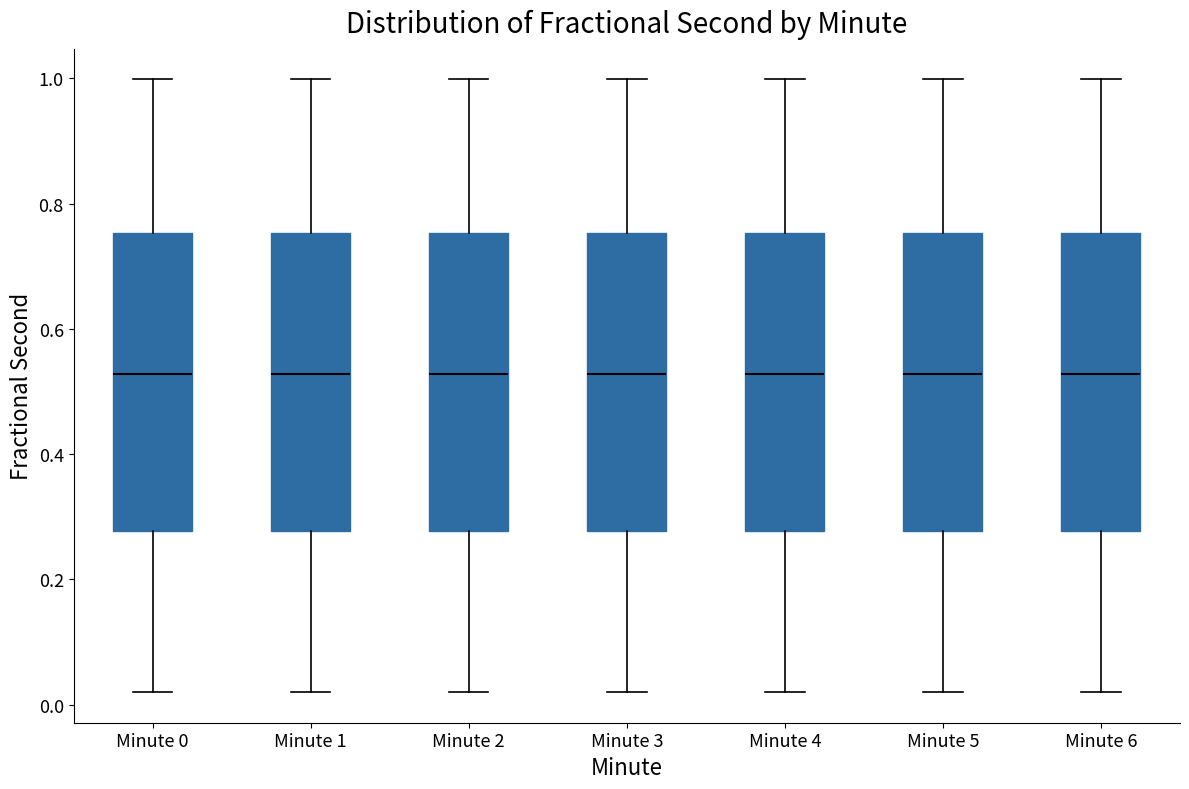

Where is the upper edge of the box for Minute 2 on the y-axis? The values are not printed on the chart, so give them approximately, as read against the axis.

0.76